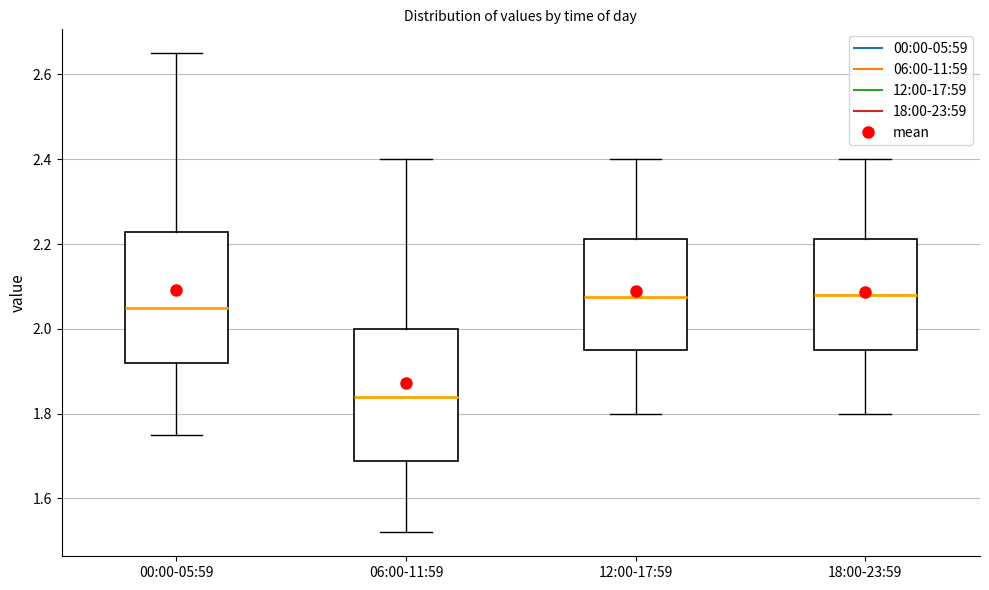

Reading left to right, transcribe this box plot: for each box, give where its median line is, the range the box spans, and where its two whiskers end, as read against the y-axis. The values are not printed on the chart, so give them approximately, as read against the axis.

00:00-05:59: median 2.06, box 1.92 to 2.22, whiskers 1.76 to 2.66
06:00-11:59: median 1.84, box 1.68 to 2.00, whiskers 1.52 to 2.40
12:00-17:59: median 2.08, box 1.96 to 2.22, whiskers 1.80 to 2.40
18:00-23:59: median 2.08, box 1.96 to 2.22, whiskers 1.80 to 2.40